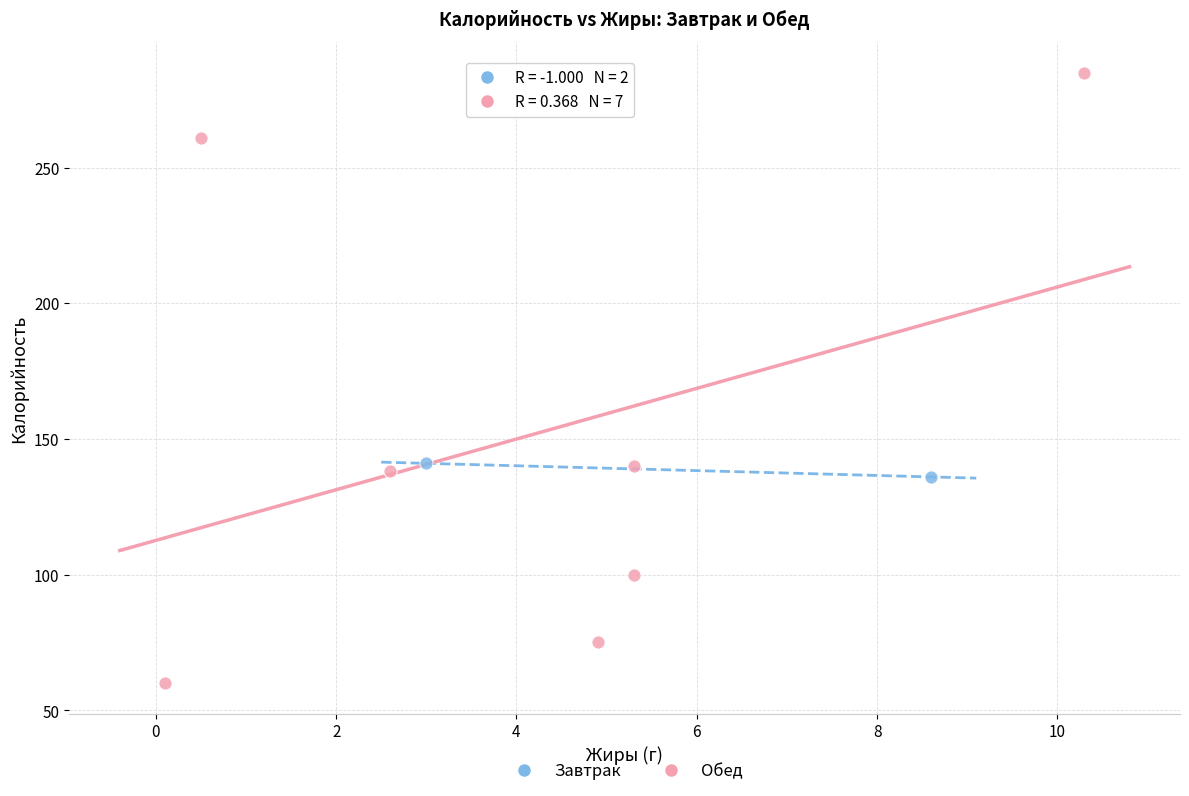

What are all the series names shown in the legend?

Завтрак, Обед